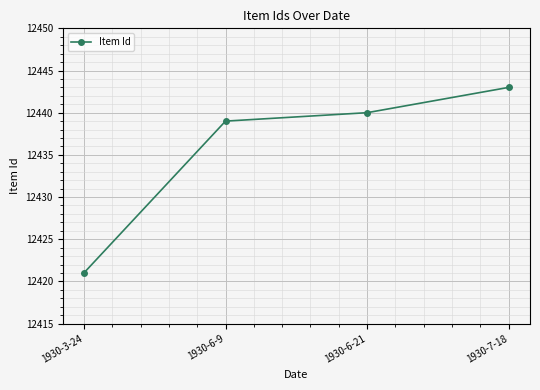

Is this an area chart (filled region under the line)?

No